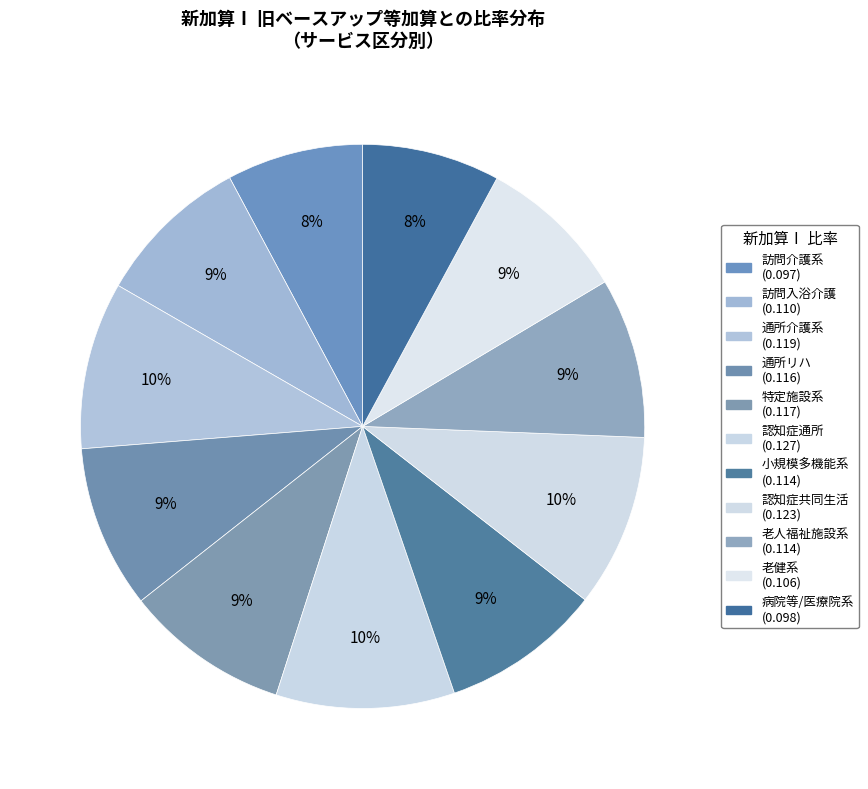

Is there any slice that represents more than half of the pie?

No